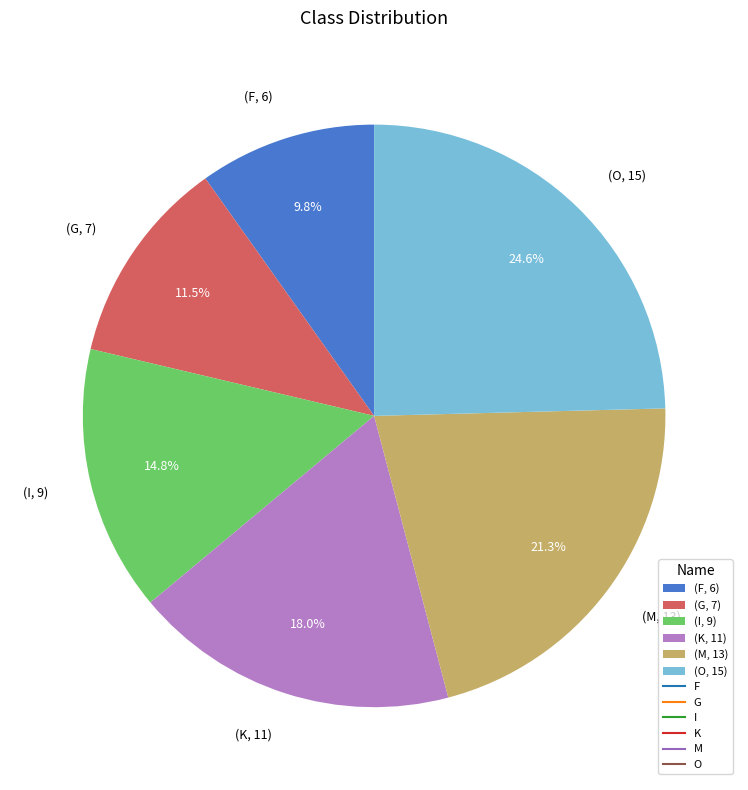

To the nearest percent, what is the difference between the largest and smallest slice percentages?

15%